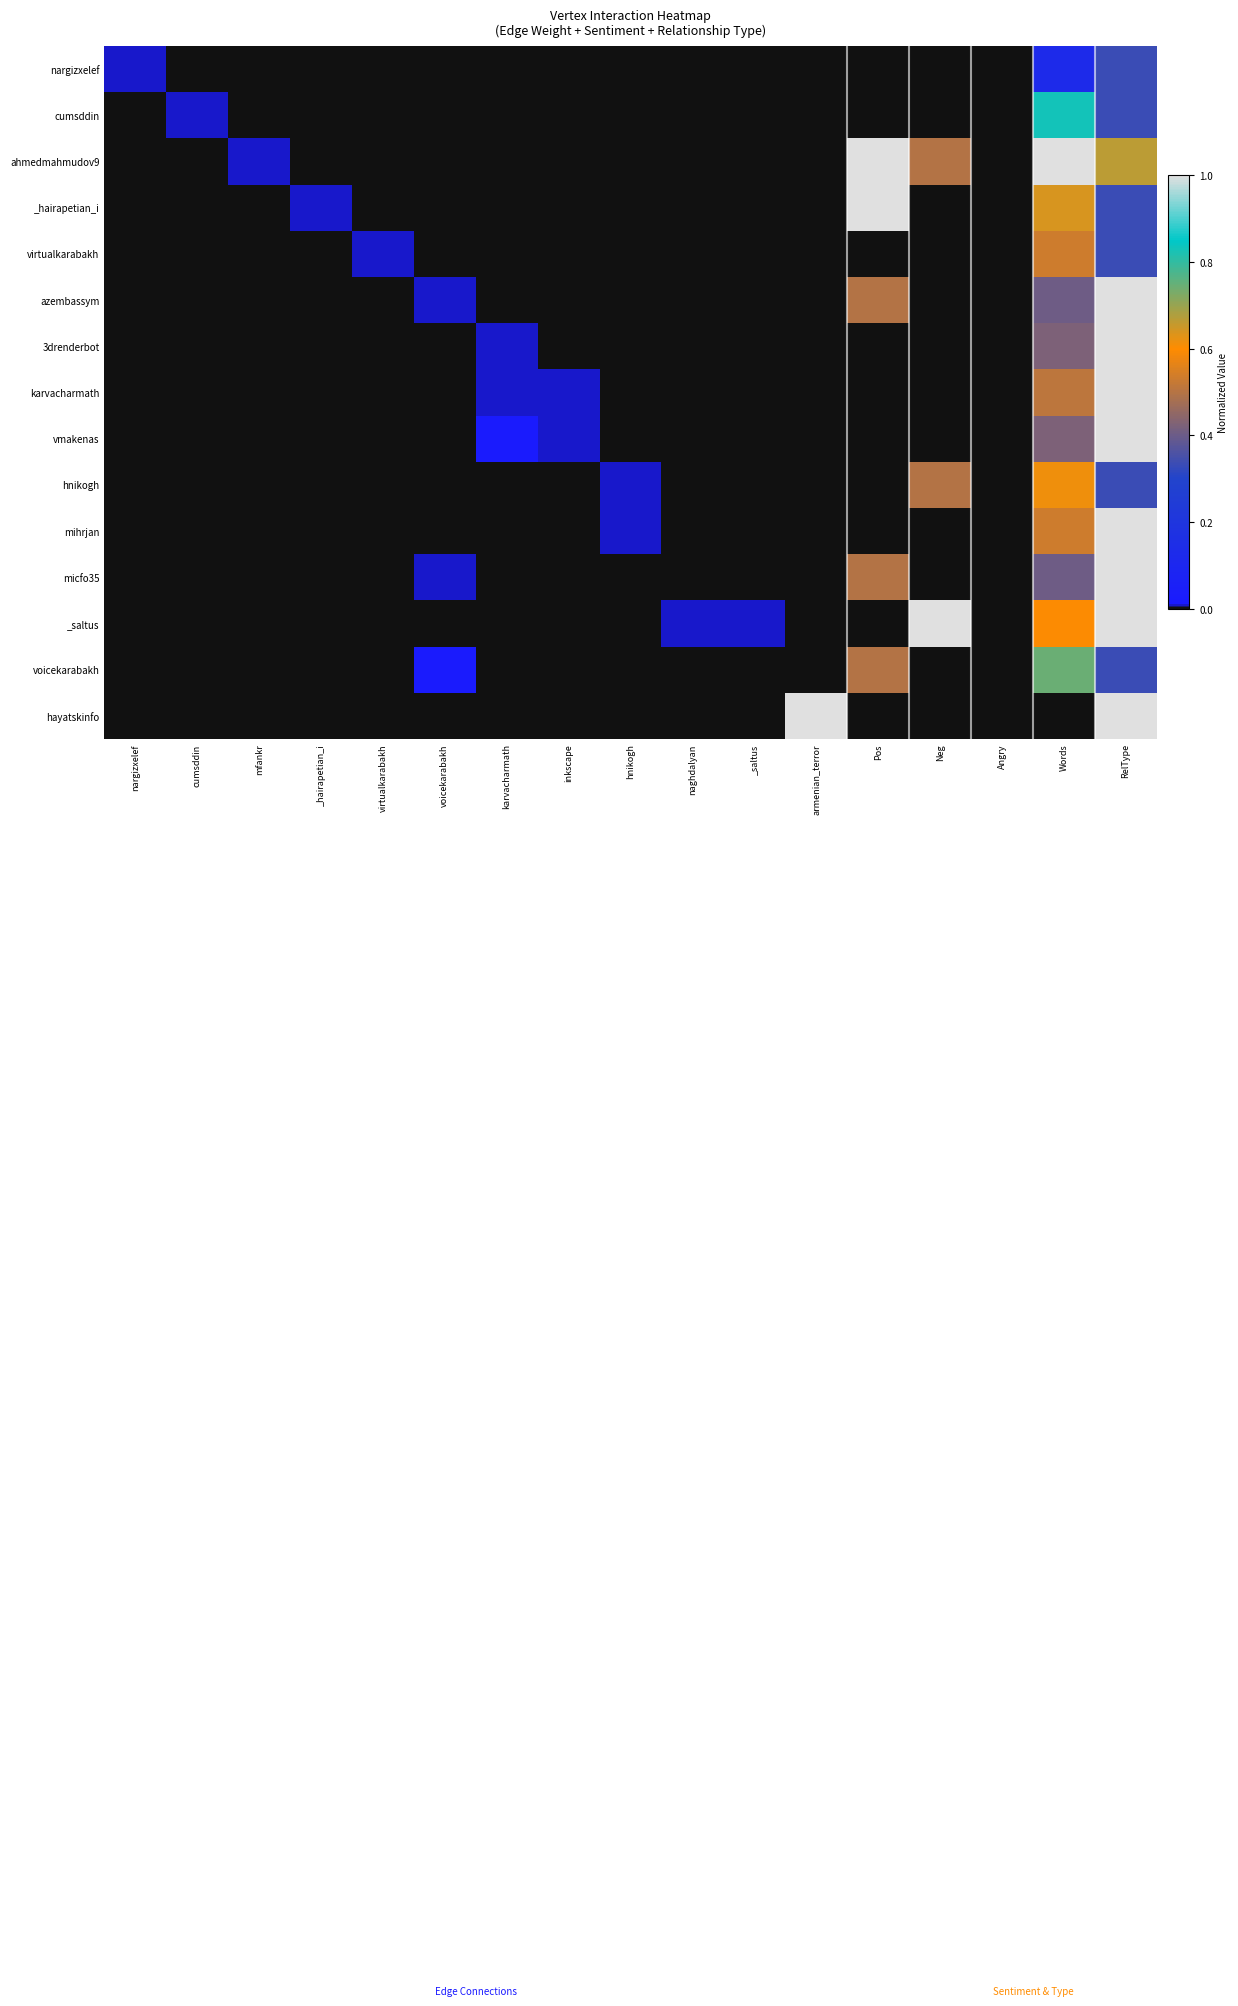

At which category is the sum across all series the highest?

RelType